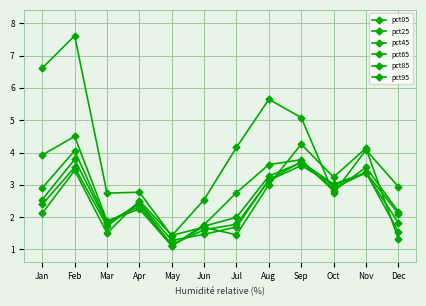

At which category does the chart reach its peak across all series?

Feb